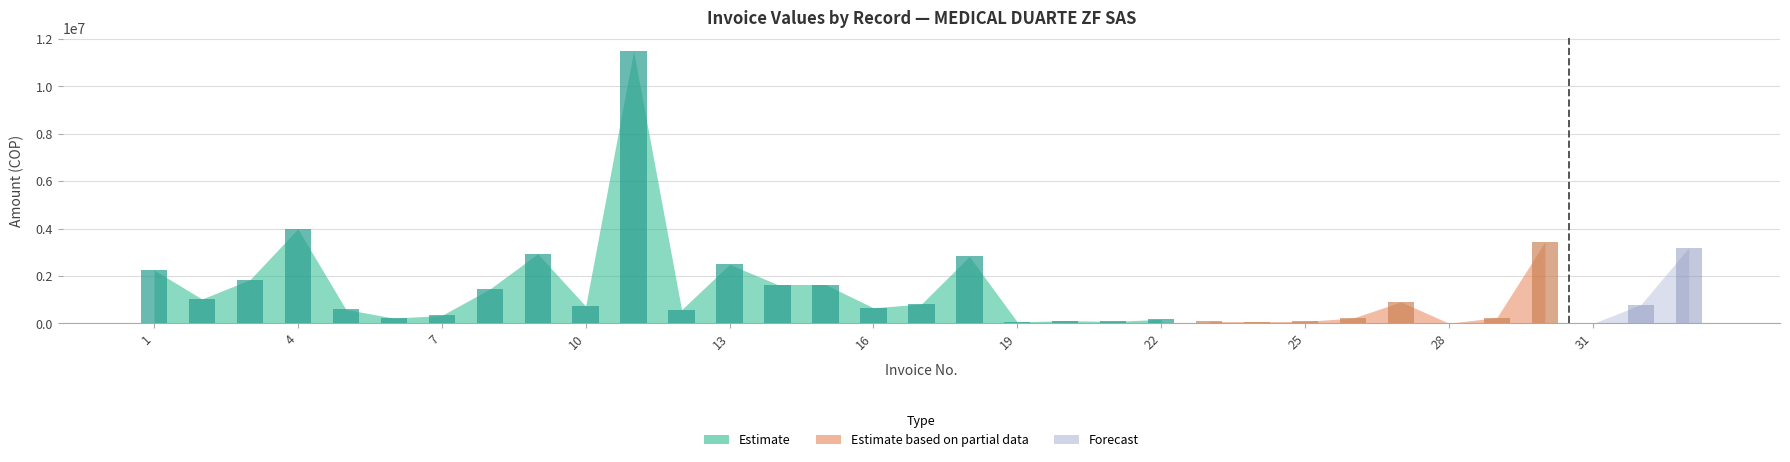

What is the difference between the maximum and minimum values in the VALOR FACTURA REGISTRADA ERP series?

11474914